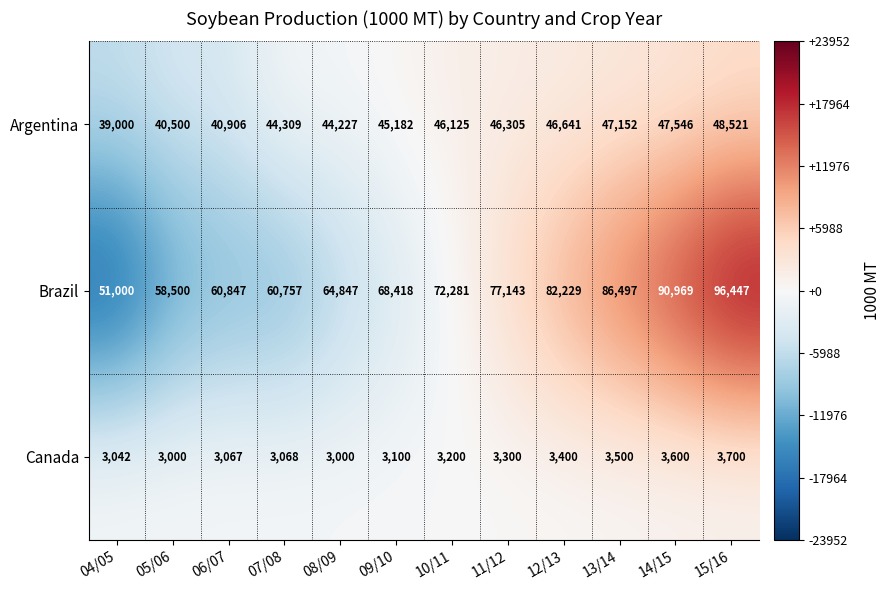

Where is Argentina nearest to the value 43760?

08/09